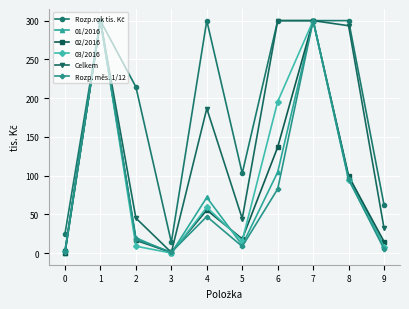

What is the maximum value for Rozp. měs. 1/12?

300.0